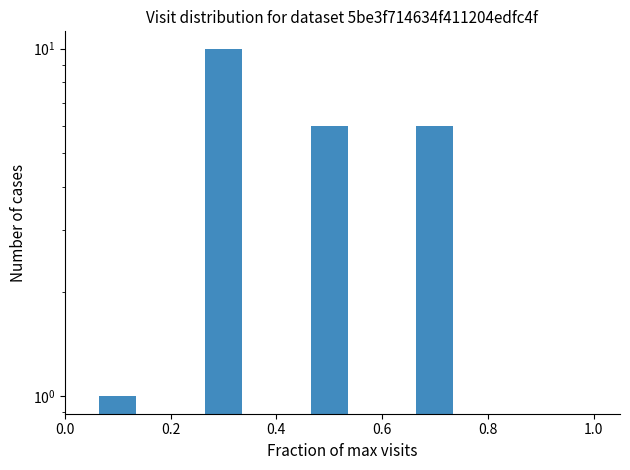

What is the greatest value displayed?

10